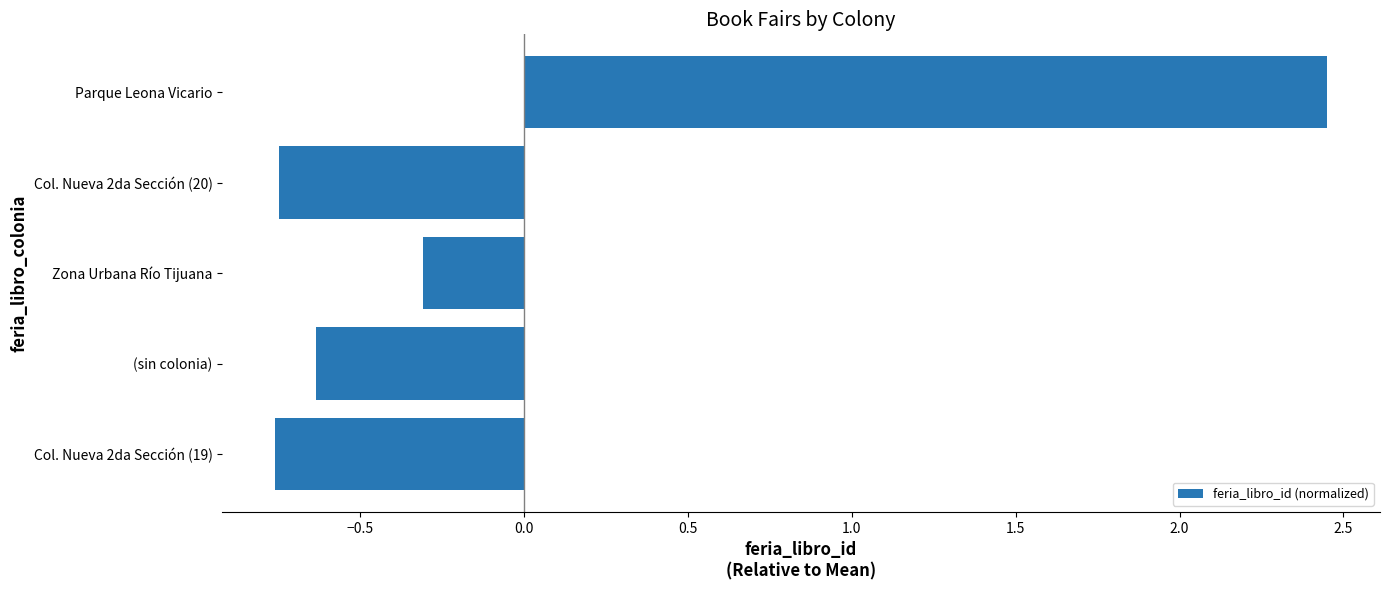

Which label corresponds to the largest value in the chart?

Parque Leona Vicario